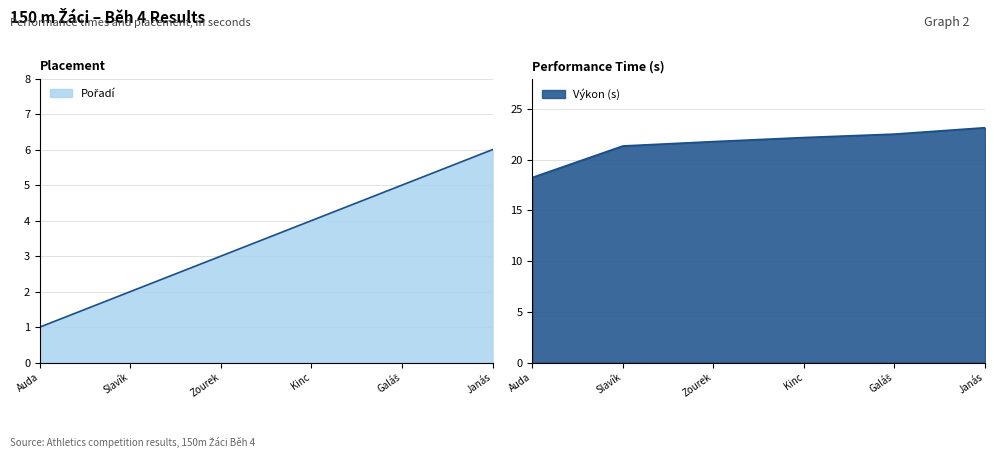

Which series has the largest total across all categories?

Výkon